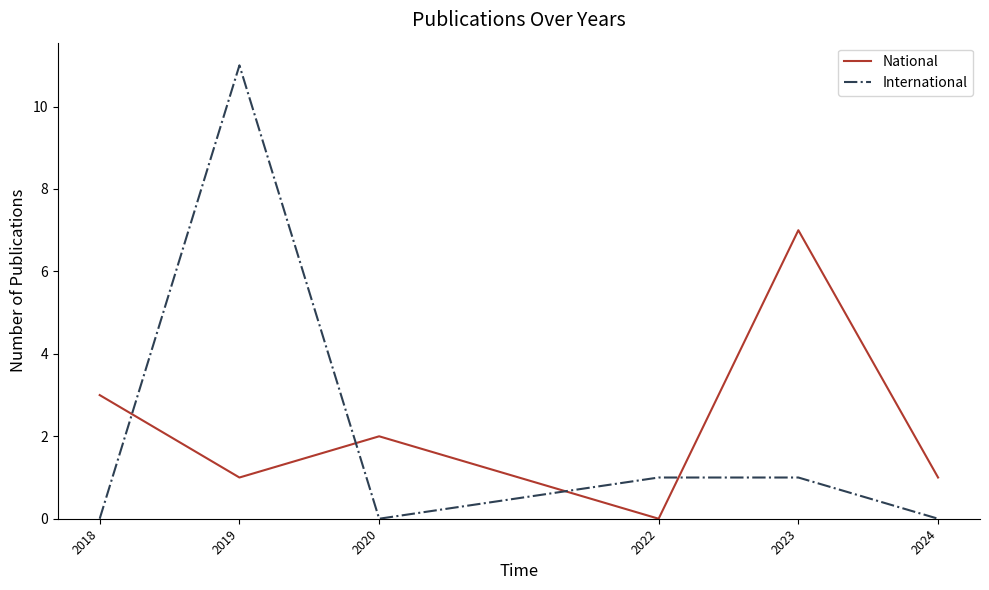

What is the sum of the International values at 2022 and 2018?

1